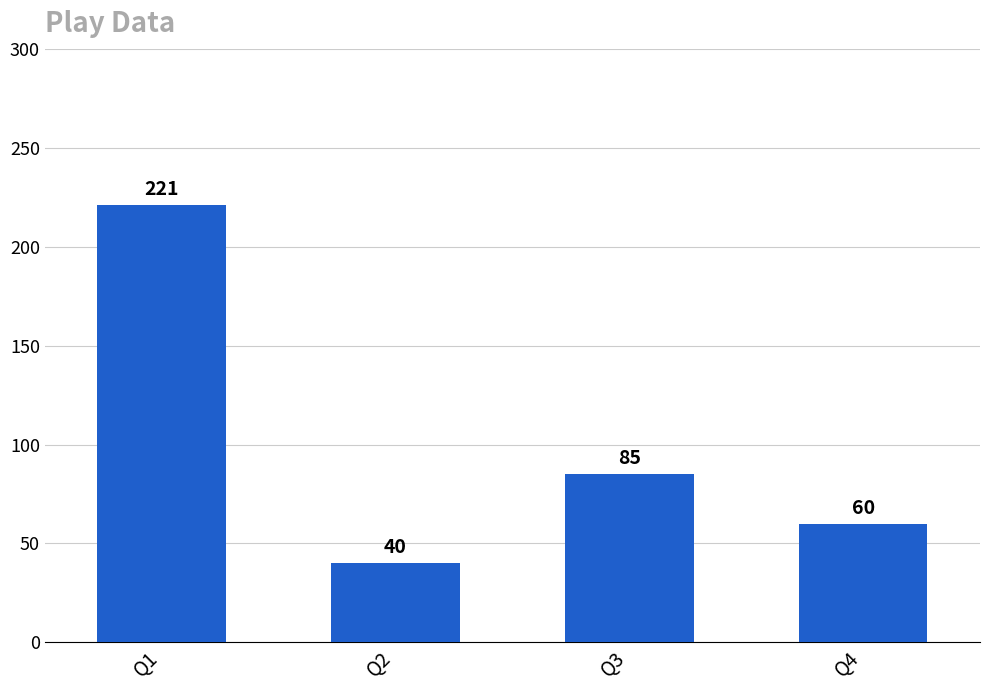

List the labels in order of value, largest first.

Q1, Q3, Q4, Q2